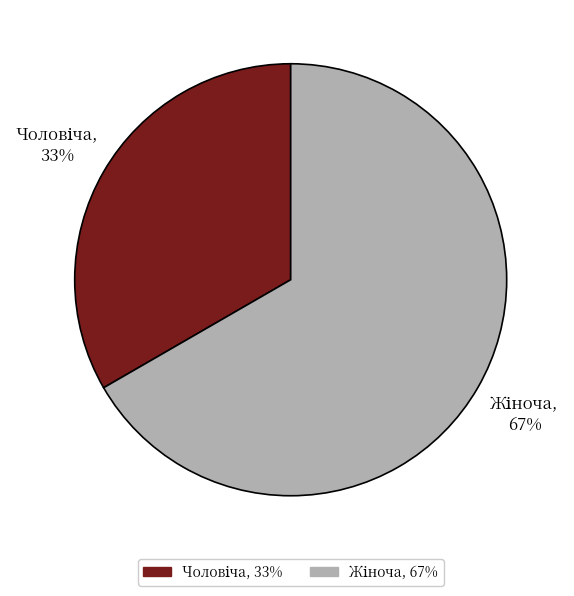

To the nearest percent, what is the average slice percentage?

50%